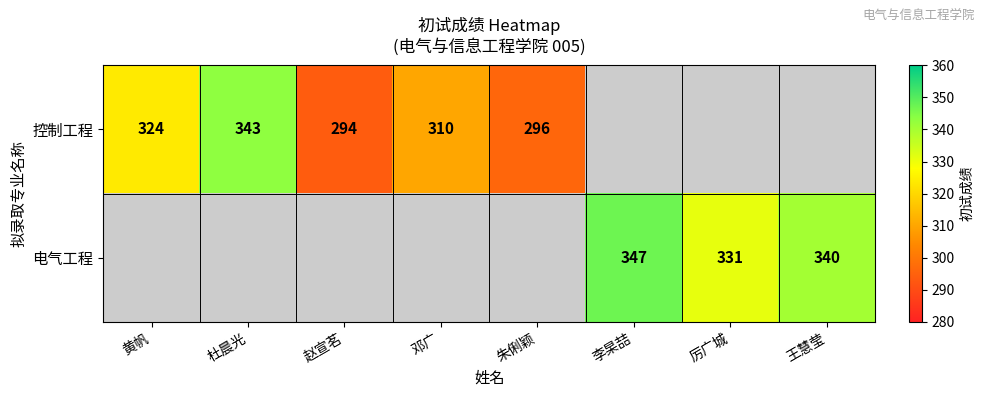

How many distinct data groups are displayed?

2